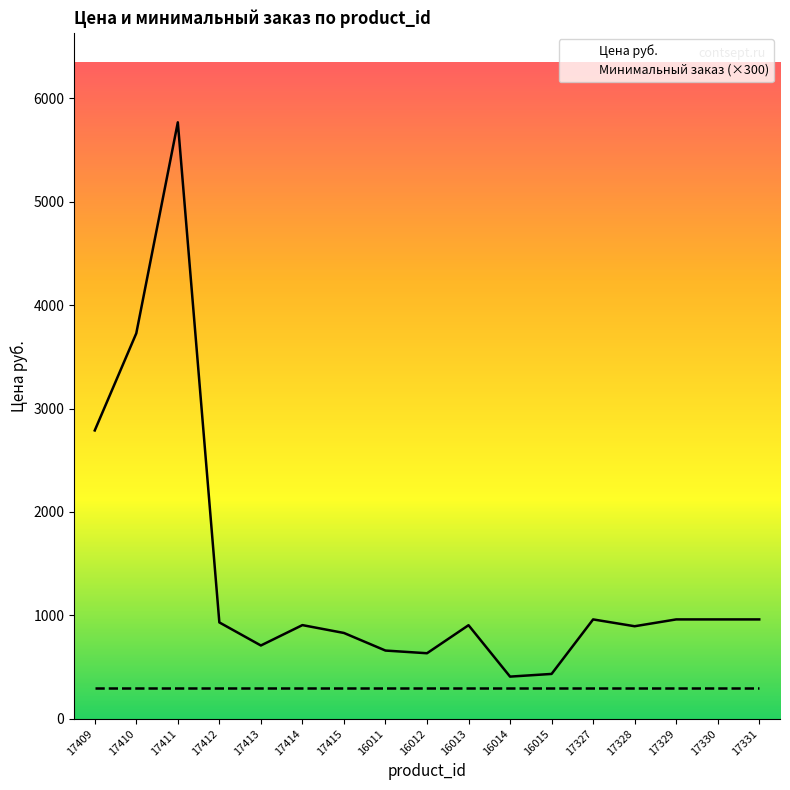

What is the value of the 13th point from the left?

961